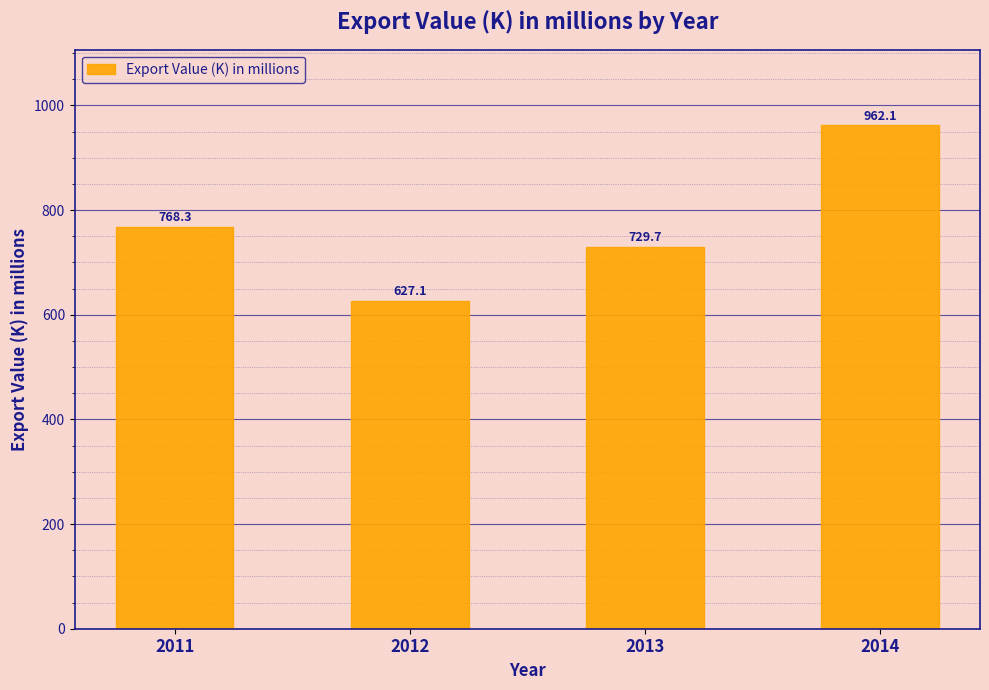

Read the value at 2012.

627.1